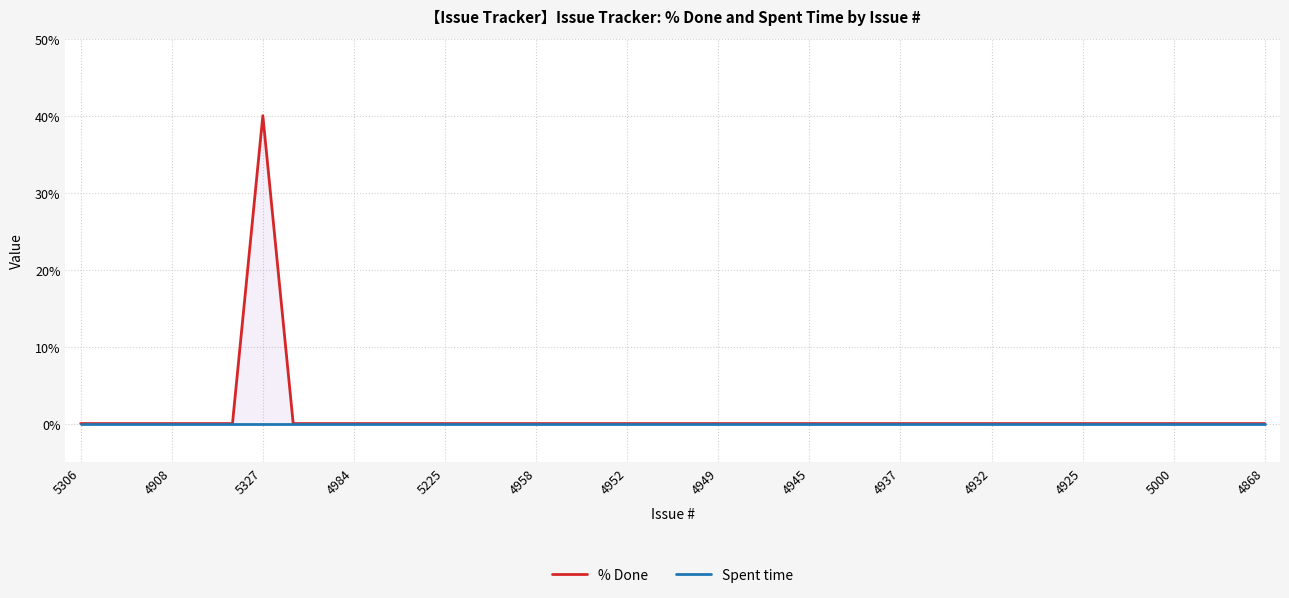

The % Done series shows 0 at 4925. True or false?

True